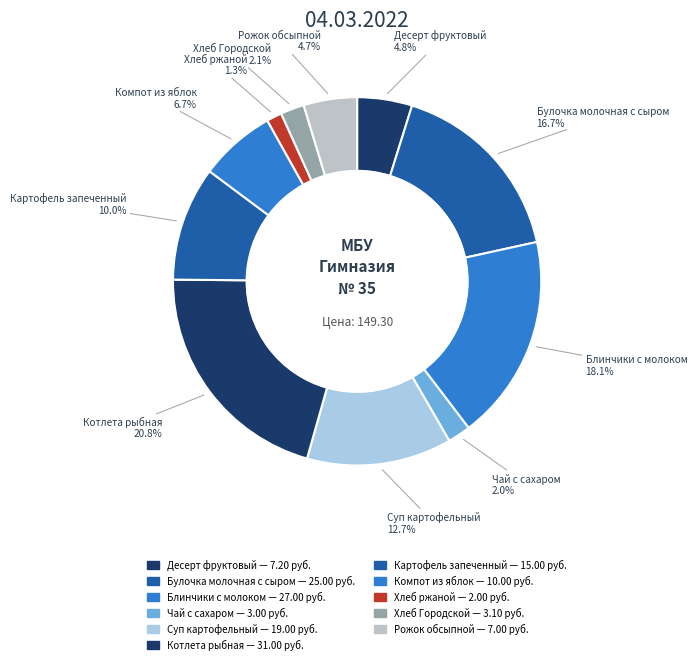

How many segments does this pie chart have?

11